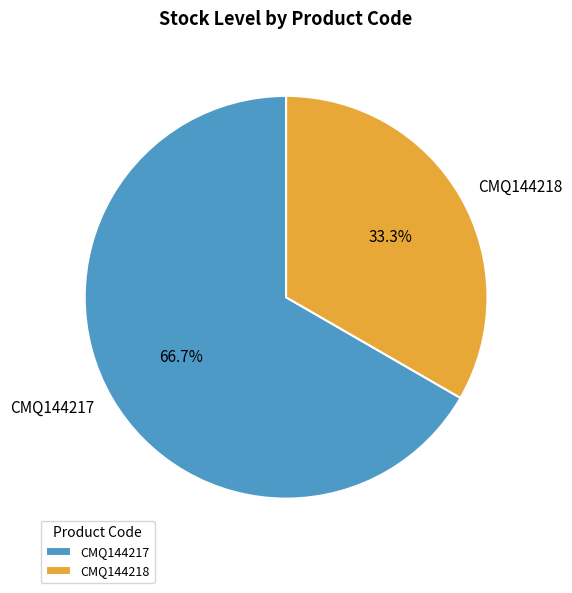

What portion of the pie excludes CMQ144218?

66.7%